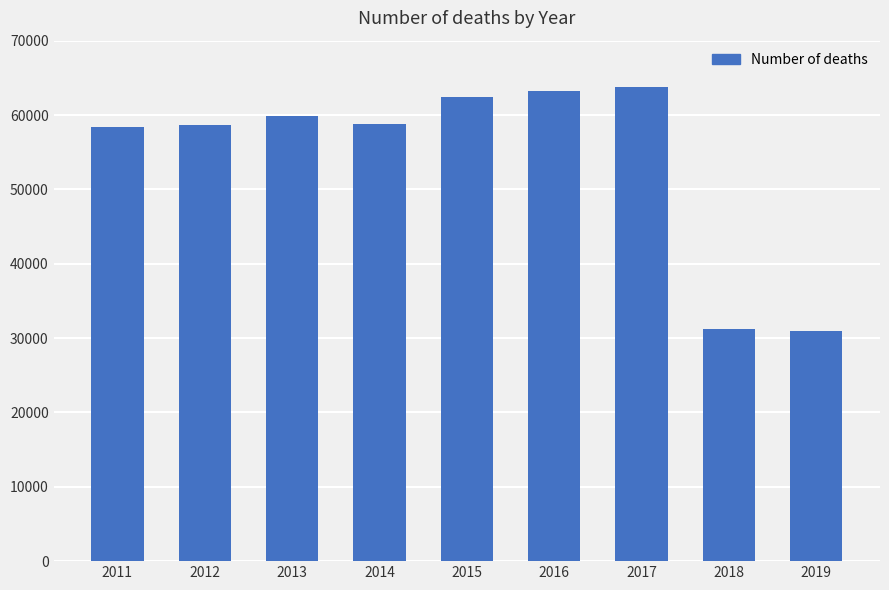

Is it true that the value at 2019 is 30974?

True